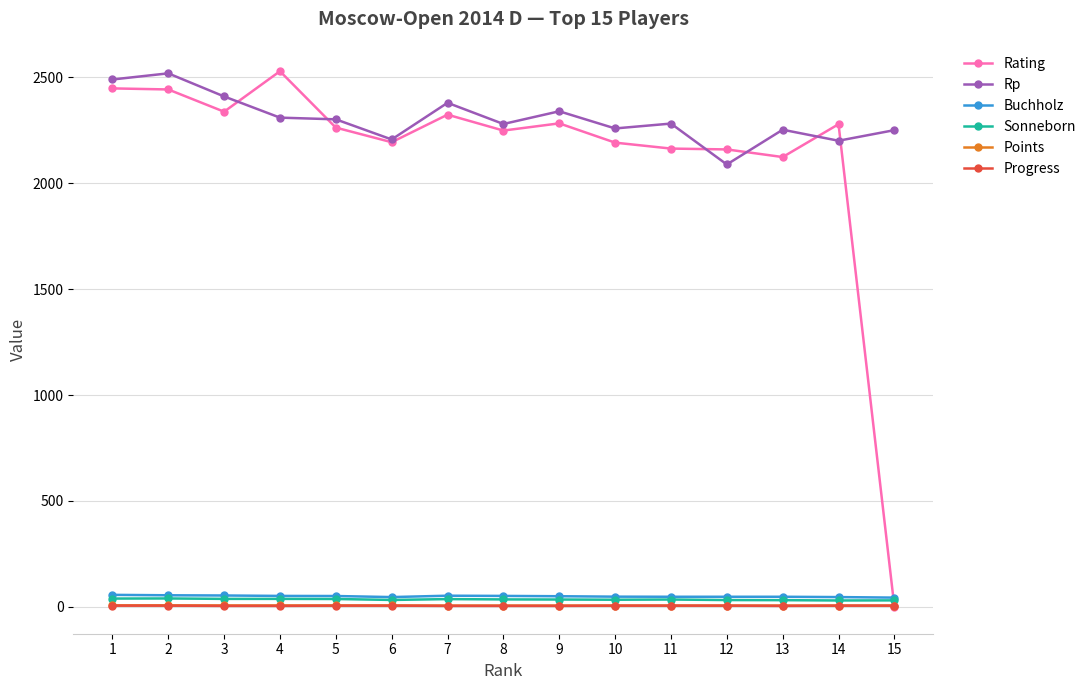

Is the value of Rating at 6 greater than the value of Points at 10?

Yes